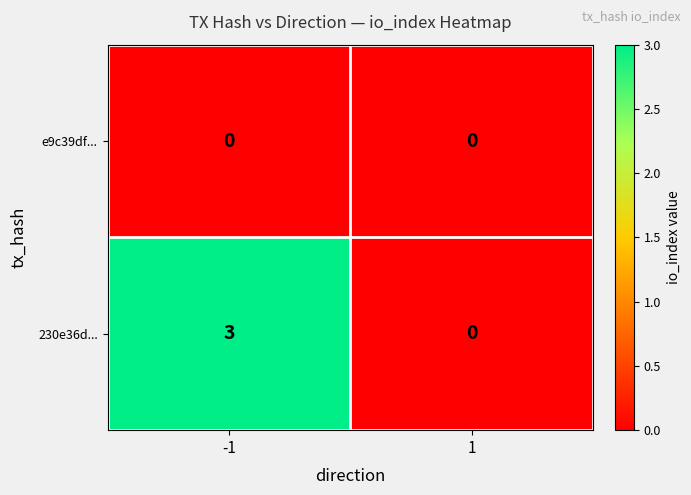

At -1, list the series in order from smallest to largest.

e9c39df..., 230e36d...